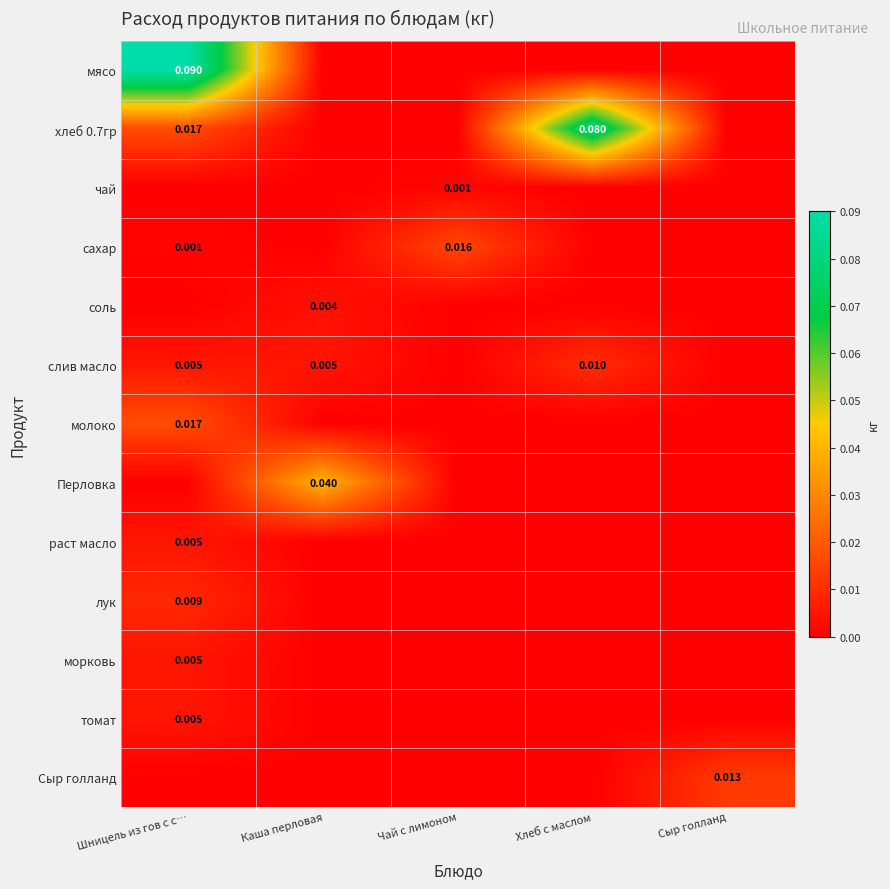

Is it true that лук equals -0.0 at Хлеб с маслом?

False